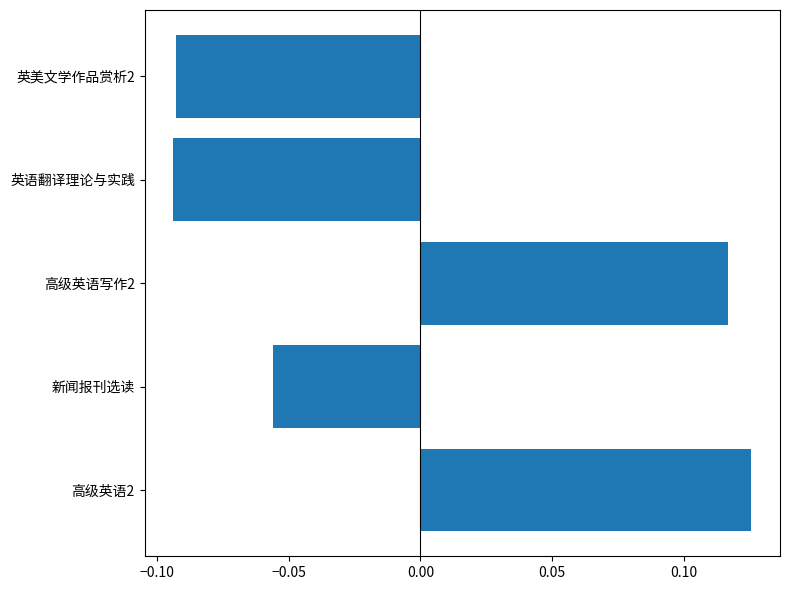

True or false: the data shows -0.0 at 英美文学作品赏析2.

False